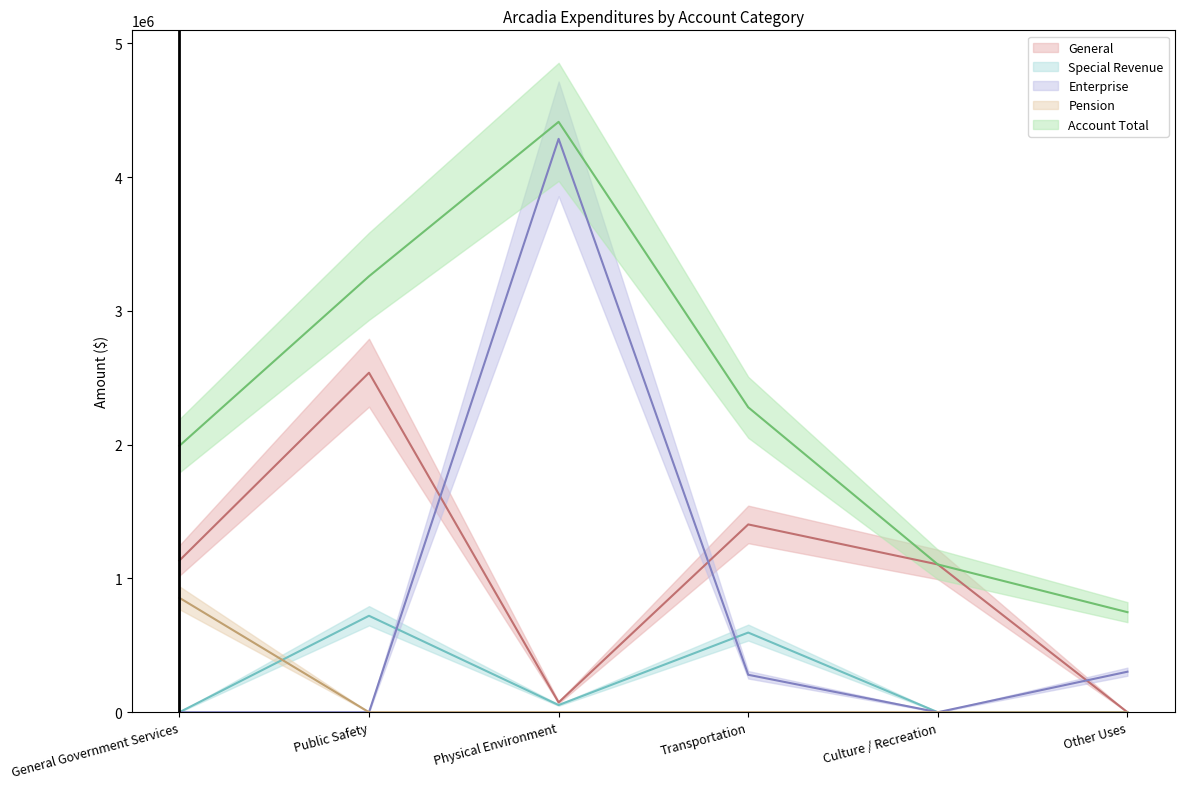

Does the chart display data point markers on the line(s)?

No